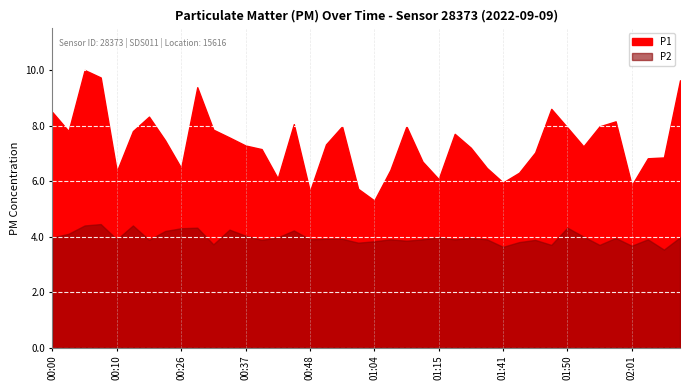

Is it true that P1 equals 10.1 at 00:40?

False